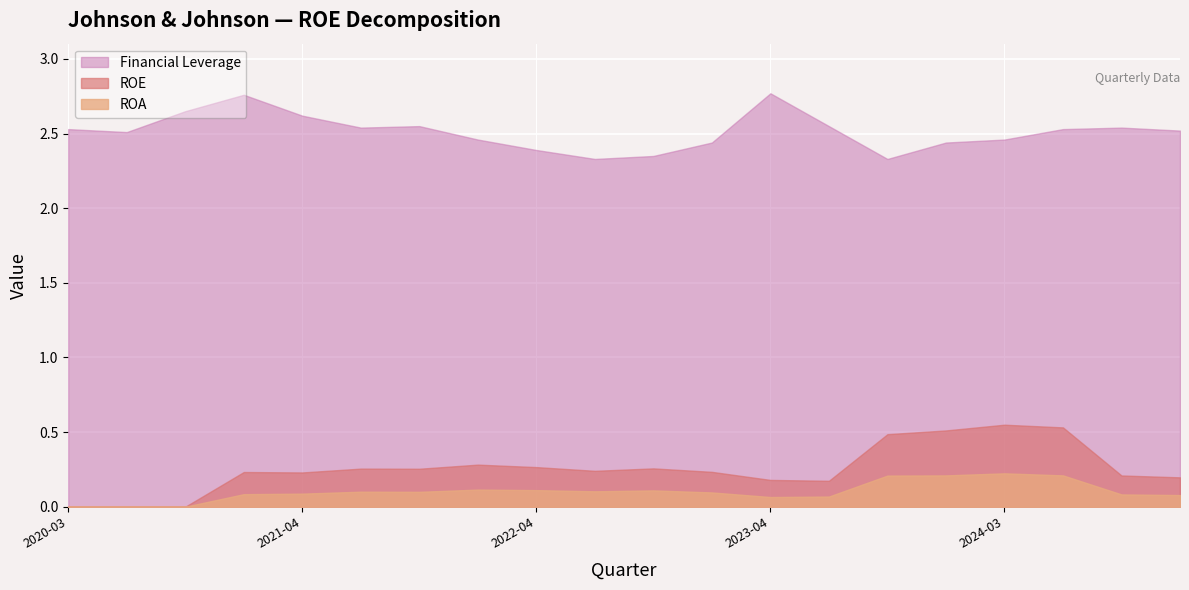

What is the label of the 7th point from the left?

2021-10-03